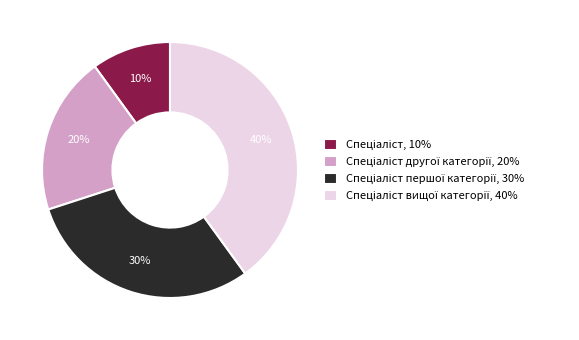

Is there a majority slice in this chart?

No